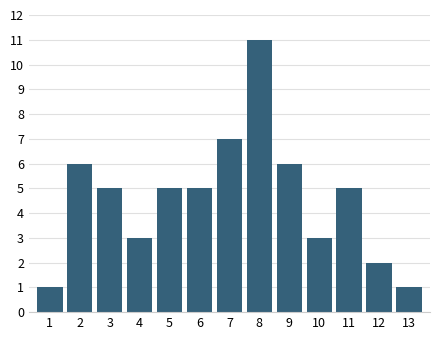

Reading left to right, transcribe all the data shown in this chart.

1=1	2=6	3=5	4=3	5=5	6=5	7=7	8=11	9=6	10=3	11=5	12=2	13=1